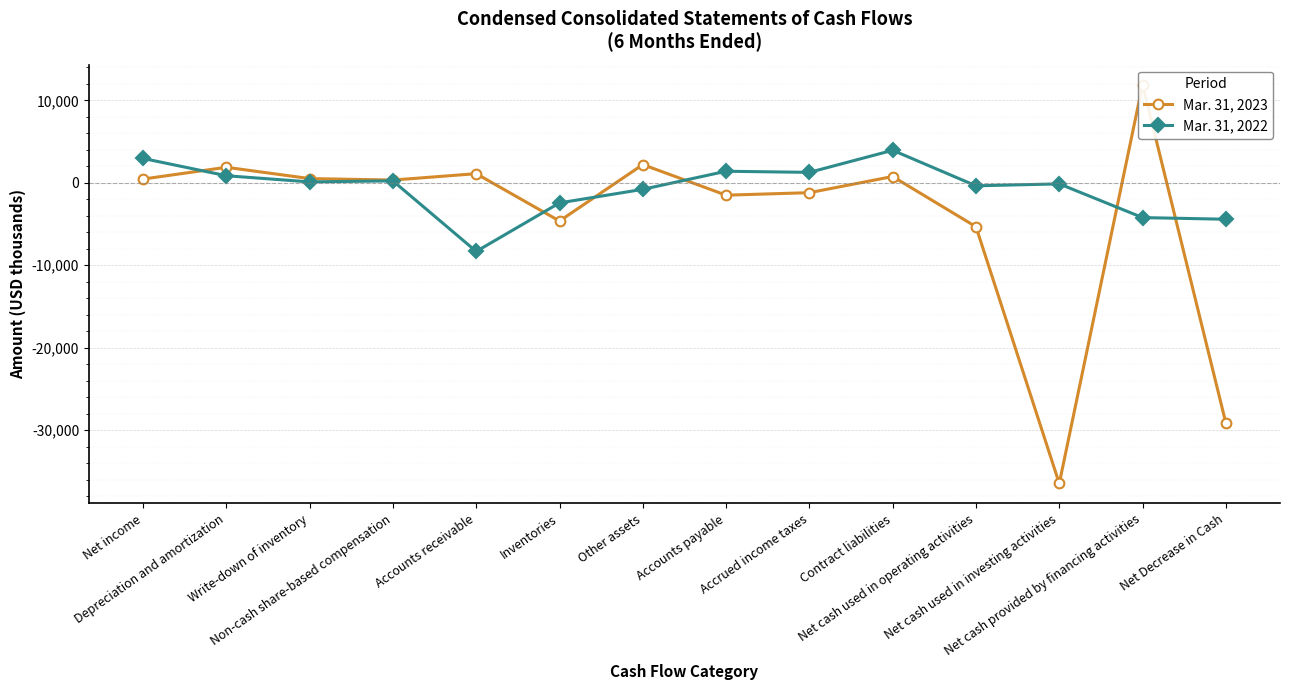

How many categories are shown in the chart?

14